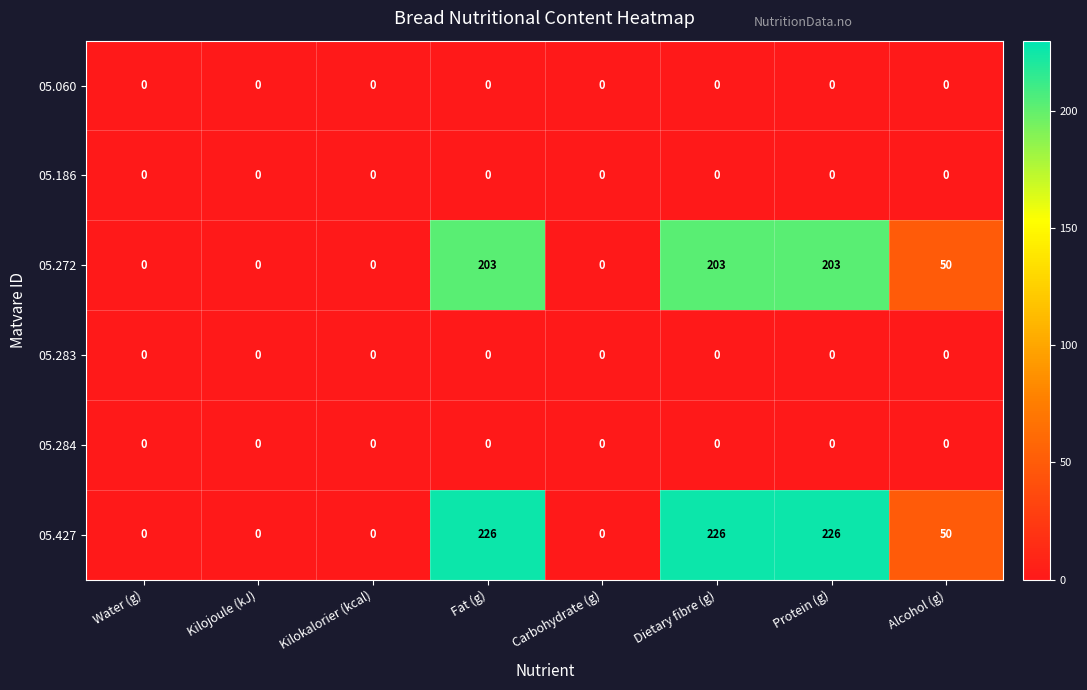

What is the approximate value of 05.272 at Fat (g)?

203